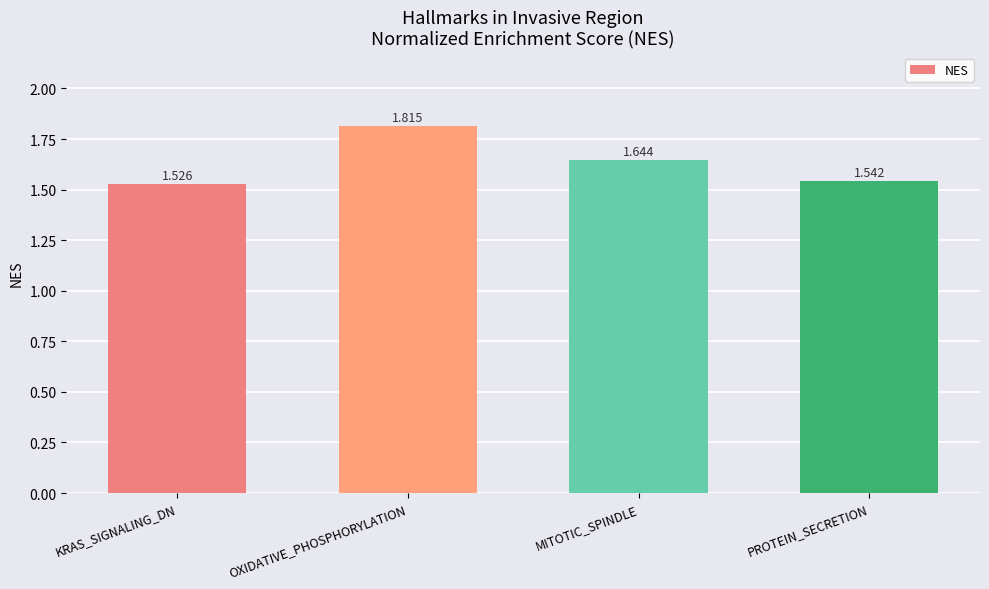

How many distinct data groups are displayed?

1